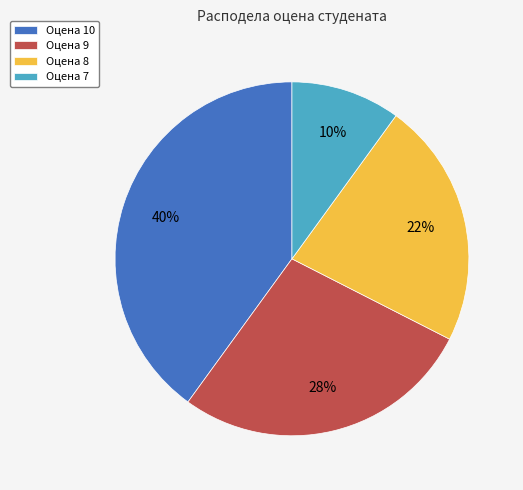

To the nearest percent, what portion does Оцена 10 represent?

40%